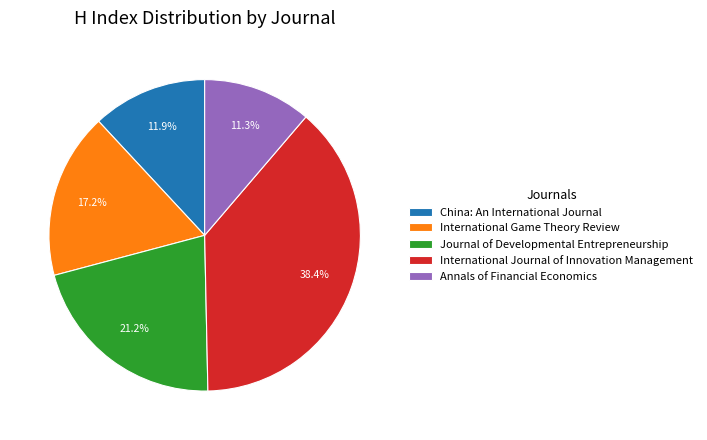

To the nearest percent, what is the combined percentage of Journal of Developmental Entrepreneurship and International Game Theory Review?

38%